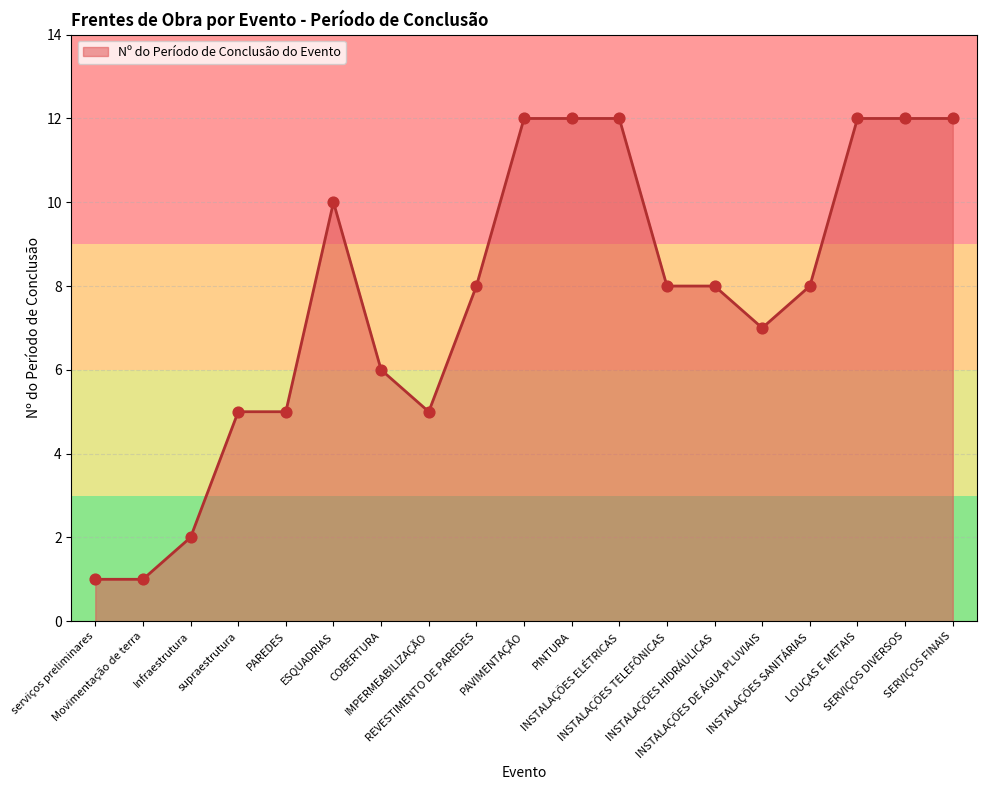

What is the change in value from PAREDES to PINTURA?

+7